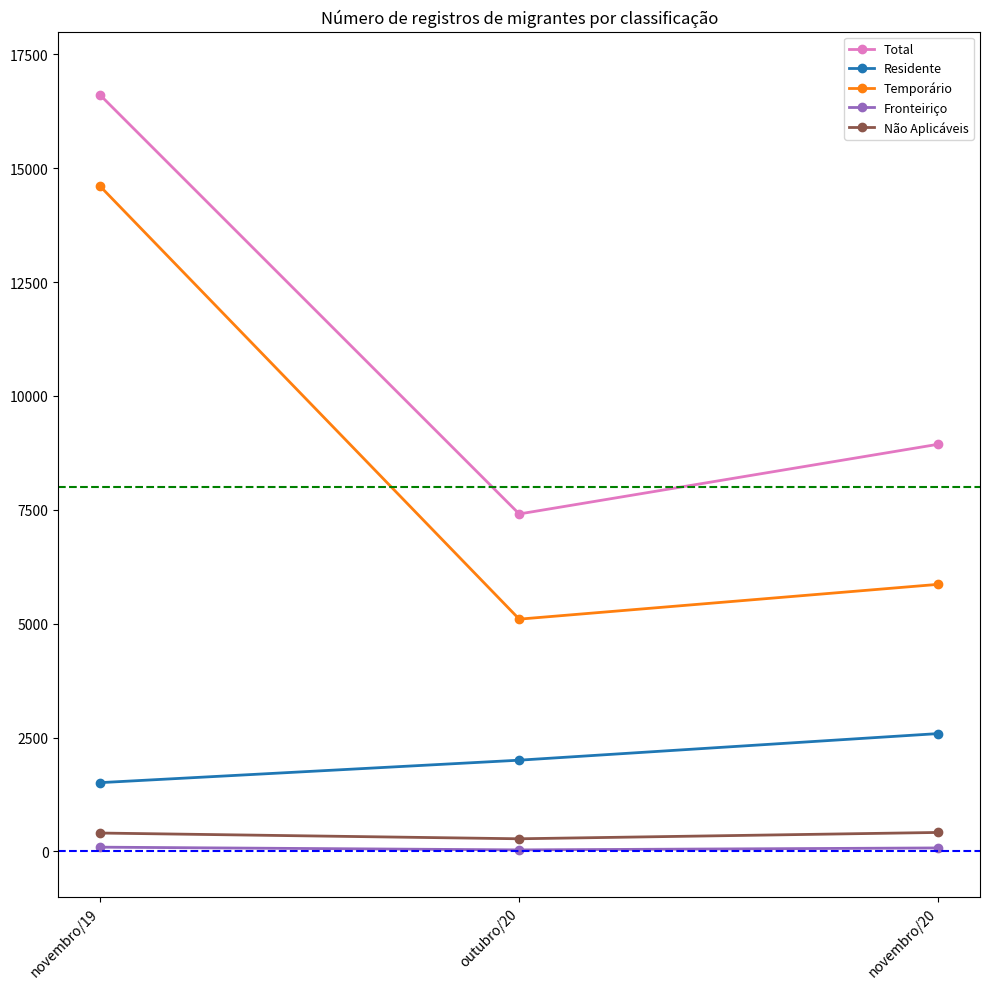

Count the number of data series in this chart.

5